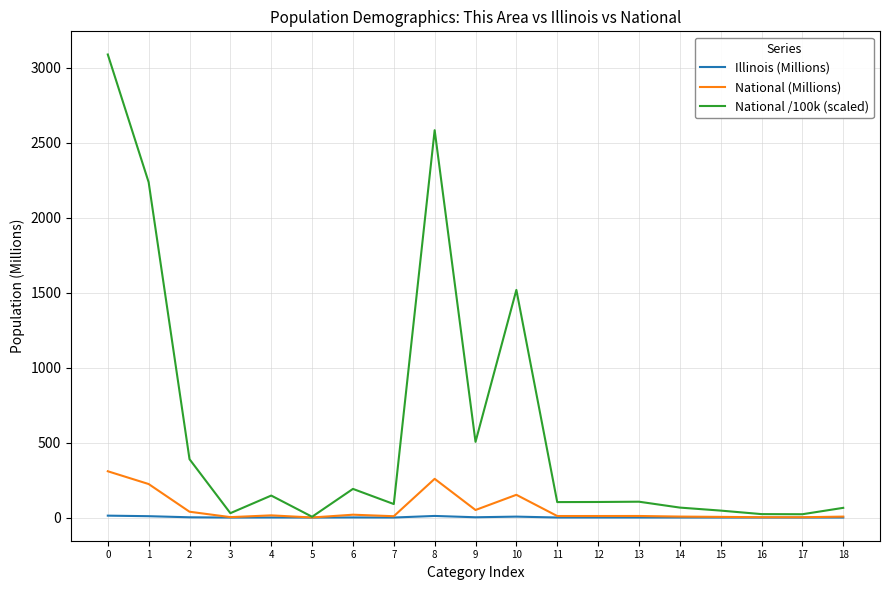

Which series has the widest spread of values?

National /100k (scaled)